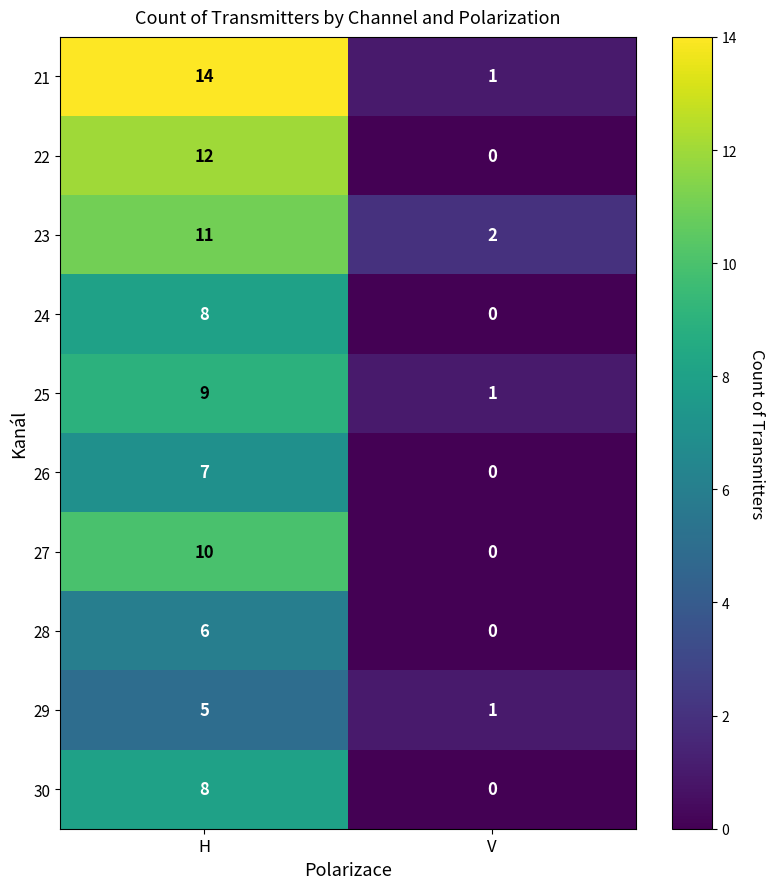

What is the spread (max minus min) of values at H?

9